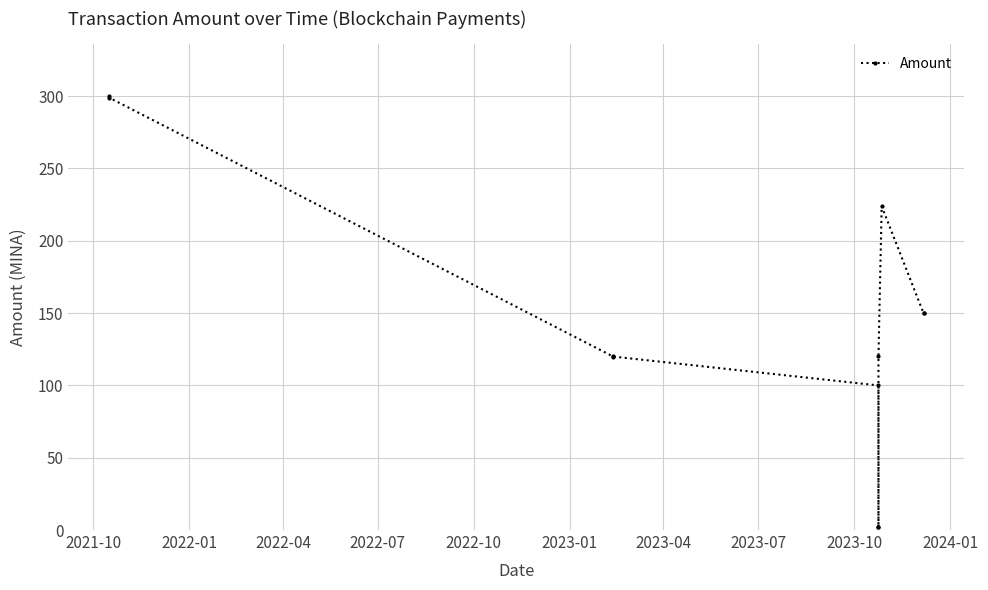

At which label does the data first exceed 120?

2021-10